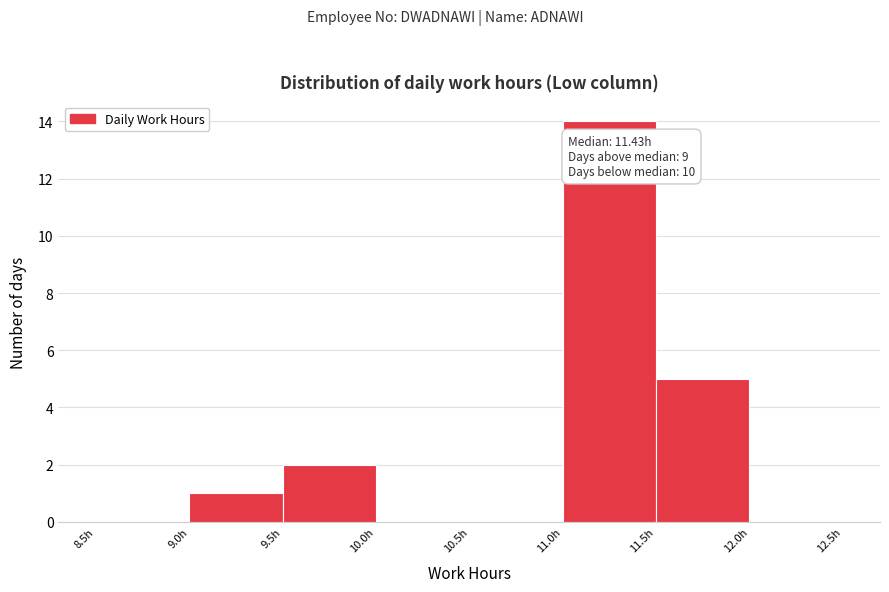

Over which range of the x-axis is the bar tallest?

11.0 to 11.5